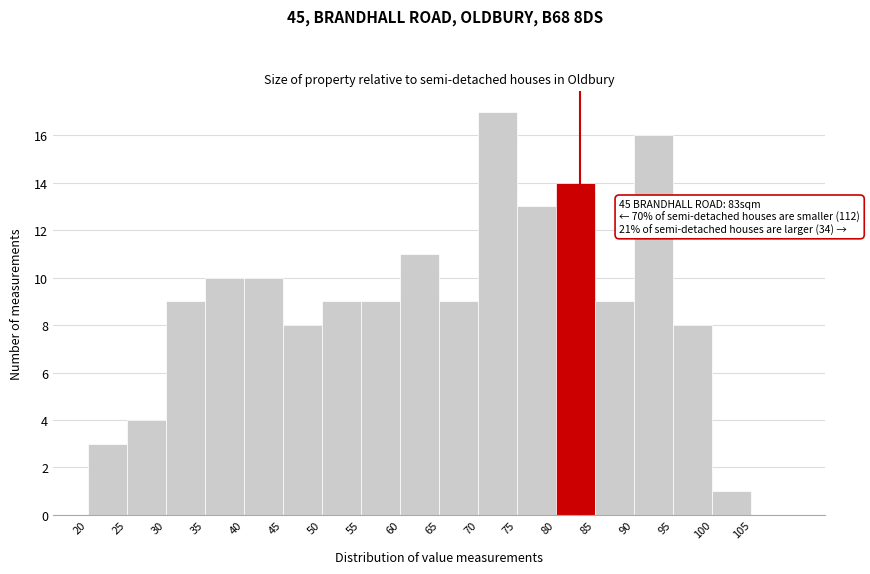

Which range on the x-axis has the tallest bar?

70 to 75